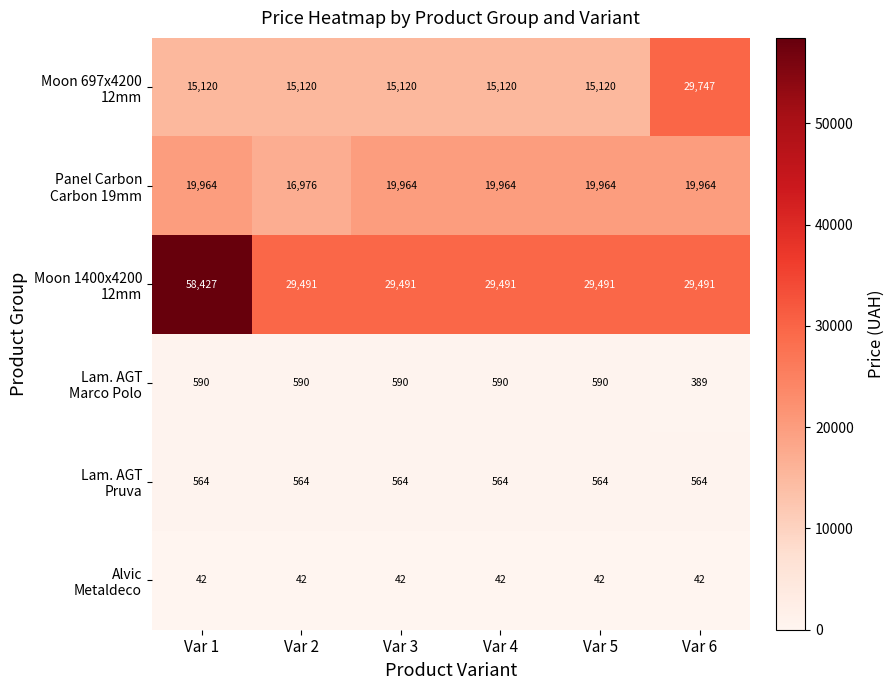

Count the number of categories in the chart.

6